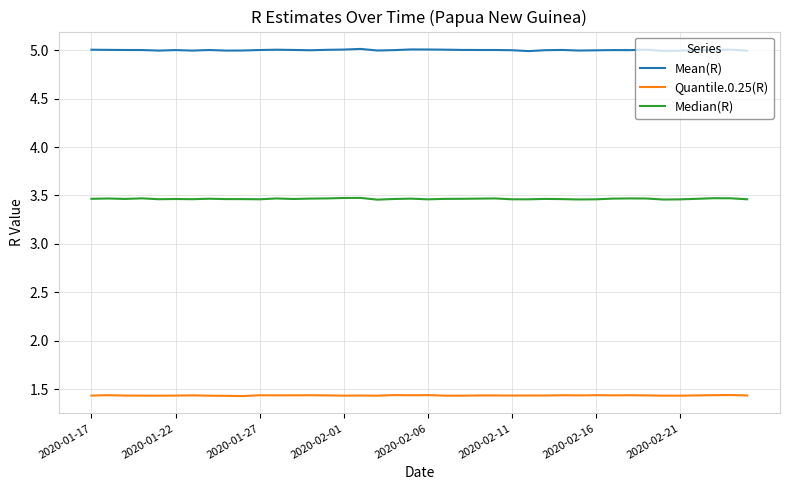

True or false: Mean(R) and Quantile.0.25(R) cross at least once.

False